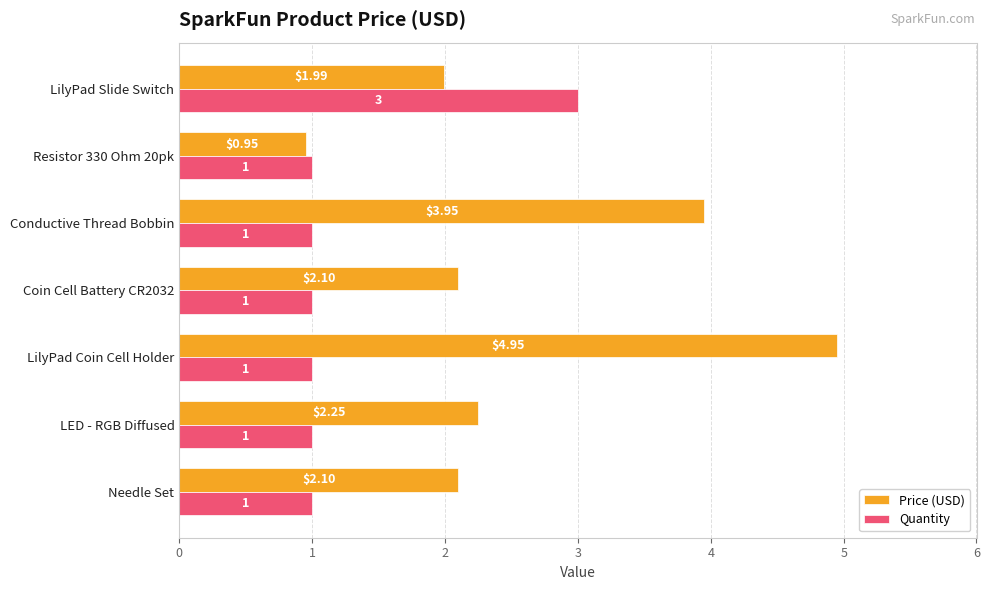

Between Coin Cell Battery CR2032 and LilyPad Slide Switch, which series saw the biggest shift?

Quantity